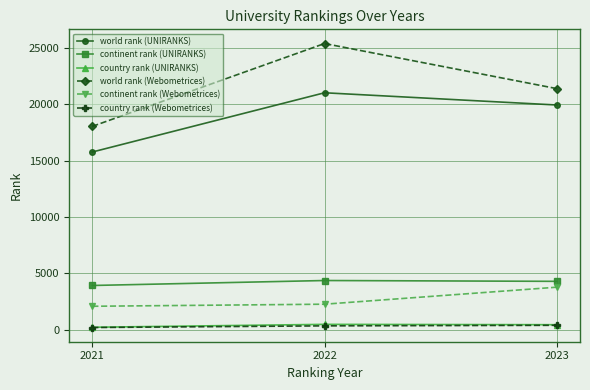

At which label is world rank (Webometrices) closest to 21702?

2023